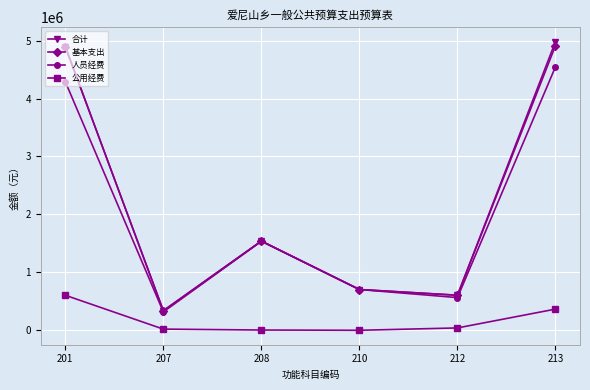

True or false: 公用经费 and 合计 cross at least once.

False